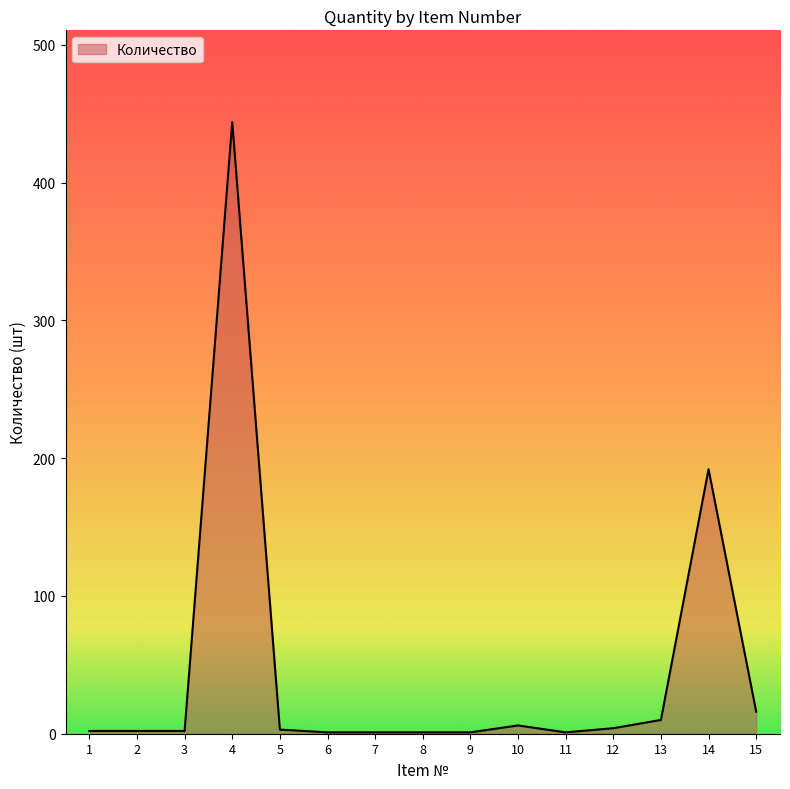

How many values are below 2?

5